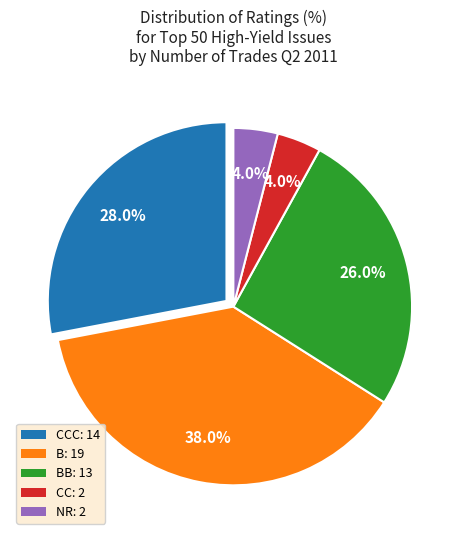

Is there any slice that represents more than half of the pie?

No